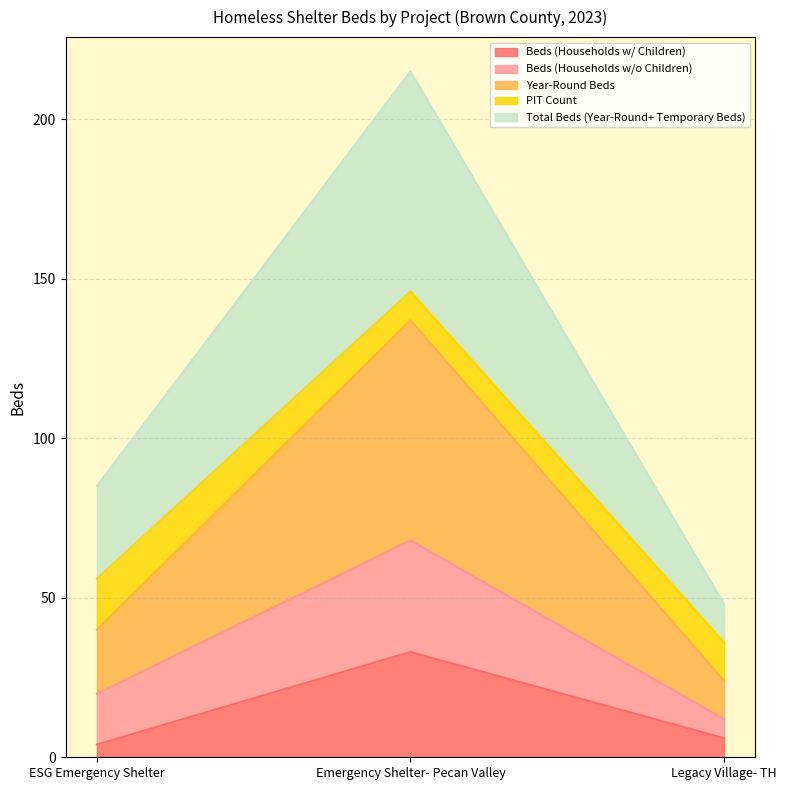

At which label does Beds (Households w/ Children) reach its peak?

Emergency Shelter- Pecan Valley